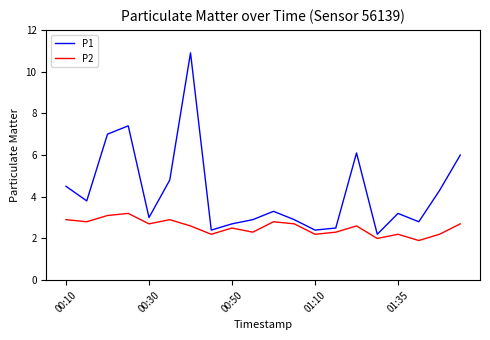

List the series in order of their overall mean, lowest first.

P2, P1